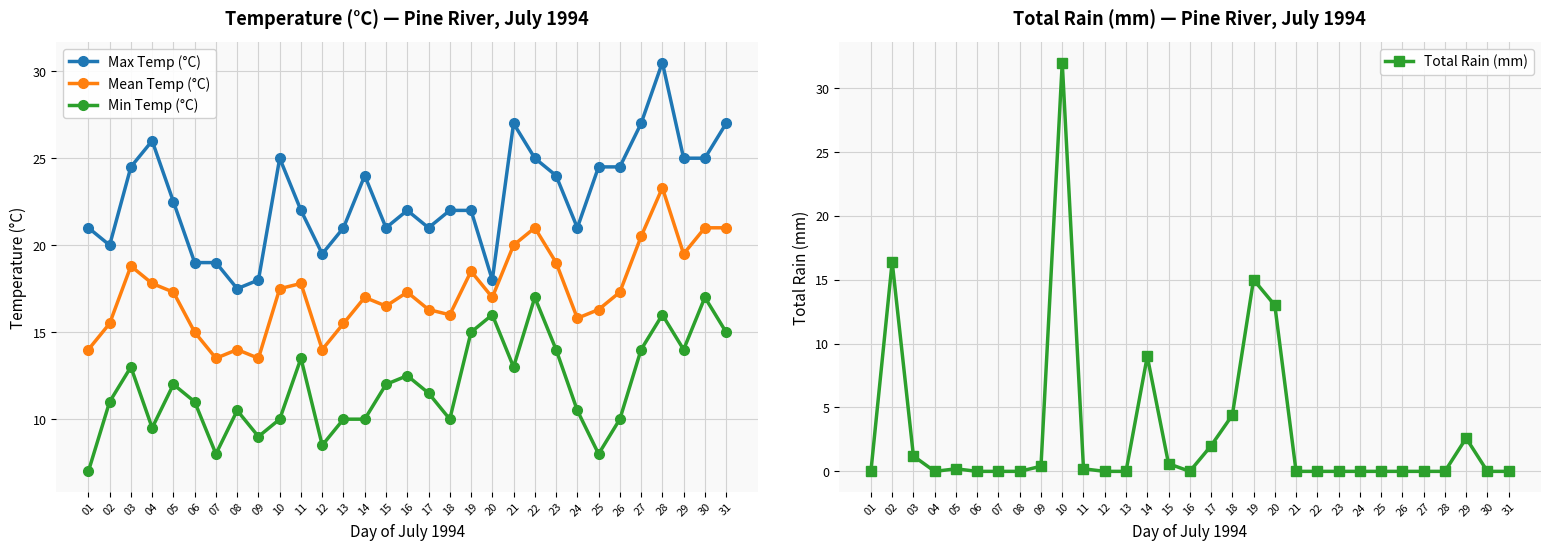

Between 03 and 20, which is larger?

03